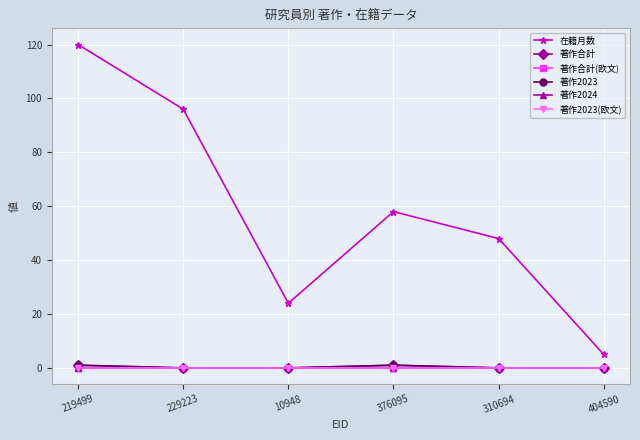

True or false: 著作合計(欧文) and 在籍月数 intersect in this chart.

False